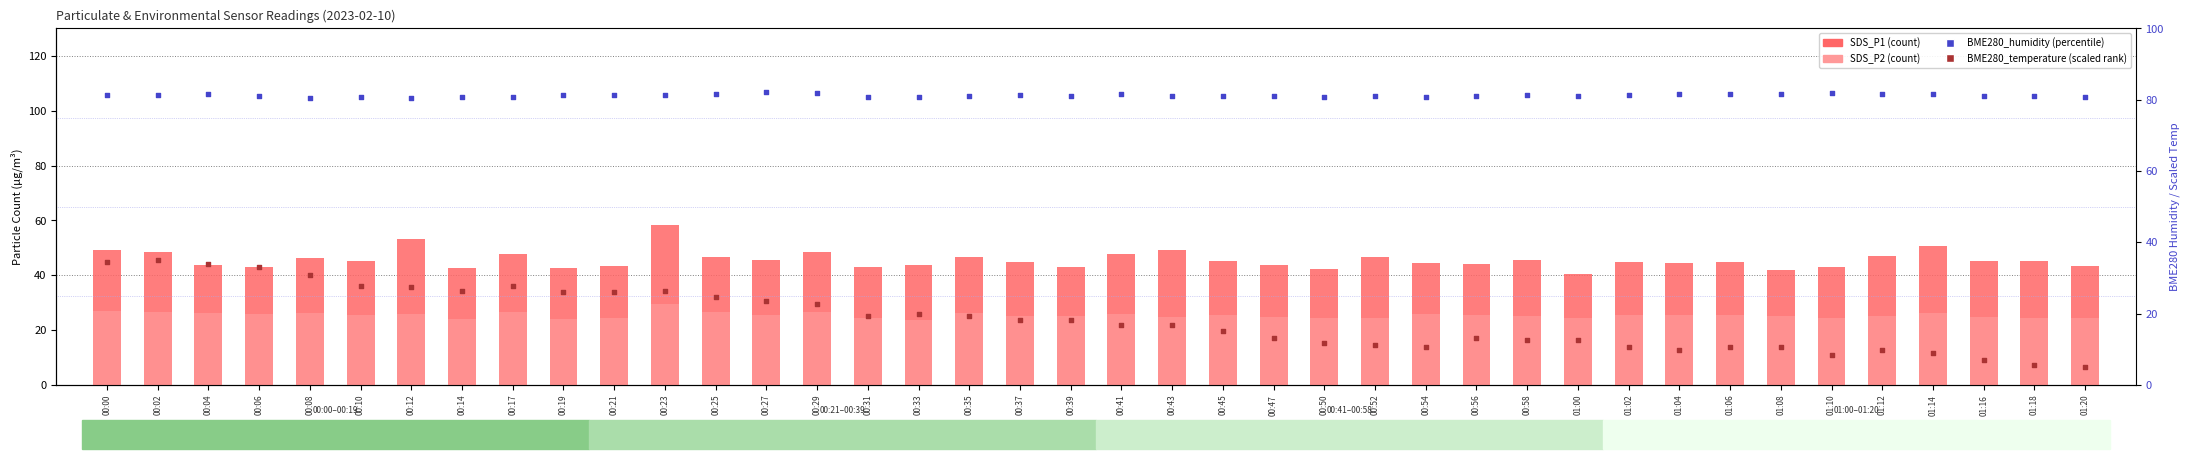

Which series reaches the minimum Y coordinate?

BME280_temperature (scaled)